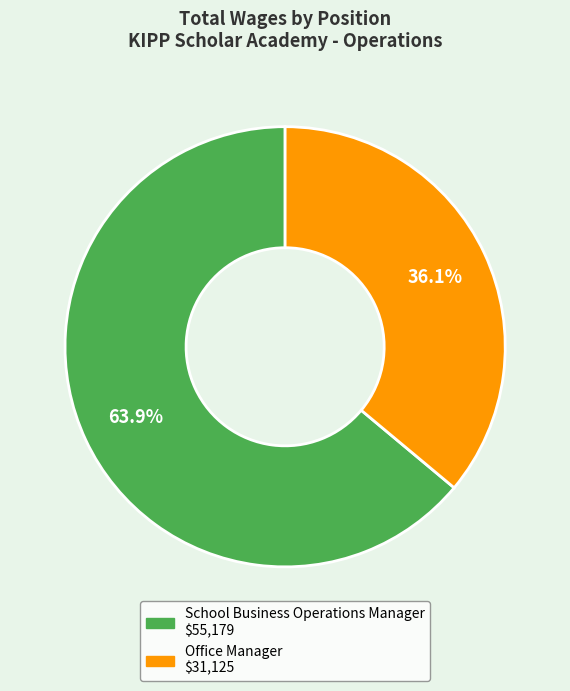

Does Office Manager account for over 50% of the chart?

No